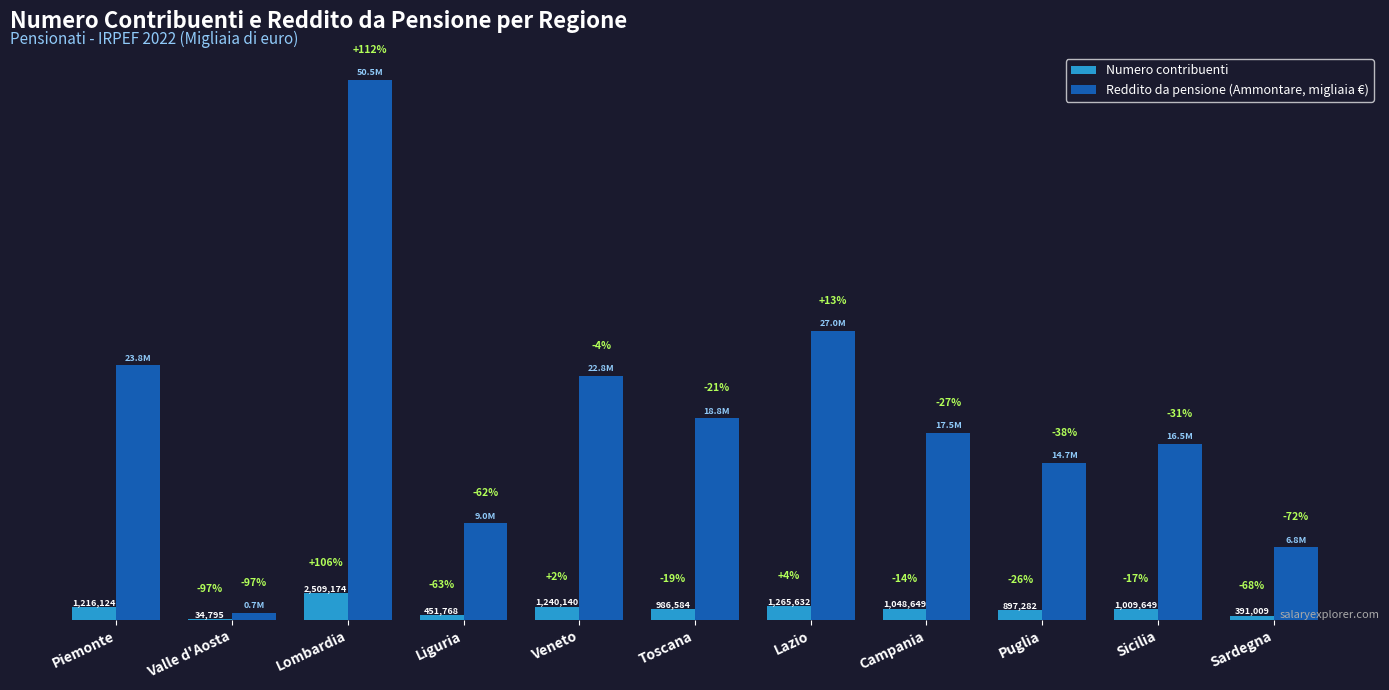

At how many categories does at least one series exceed 49340999?

1